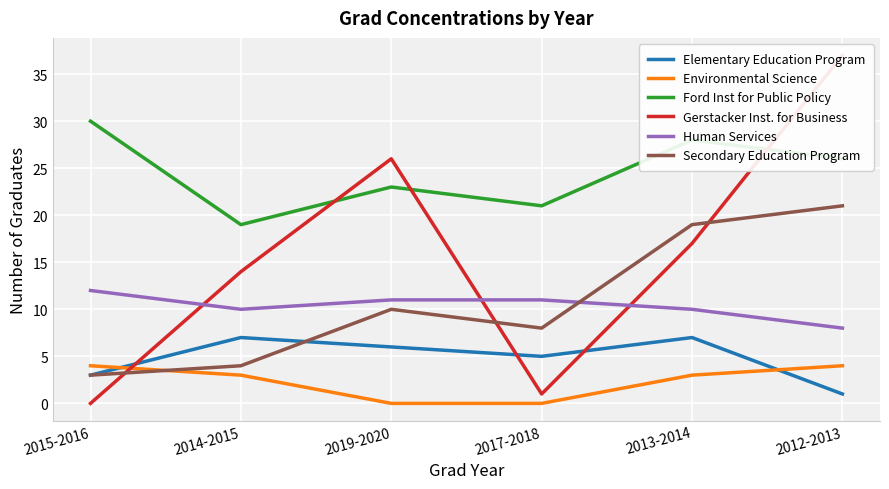

What are all the series names shown in the legend?

Elementary Education Program, Environmental Science, Ford Inst for Public Policy, Gerstacker Inst. for Business, Human Services, Secondary Education Program